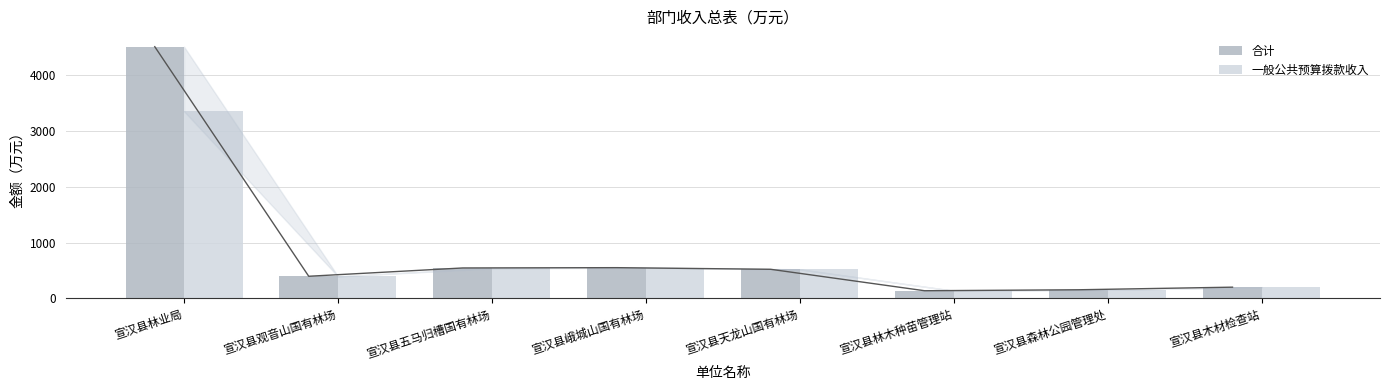

What is the difference between the 合计 values at 宣汉县林木种苗管理站 and 宣汉县木材检查站?

64.1